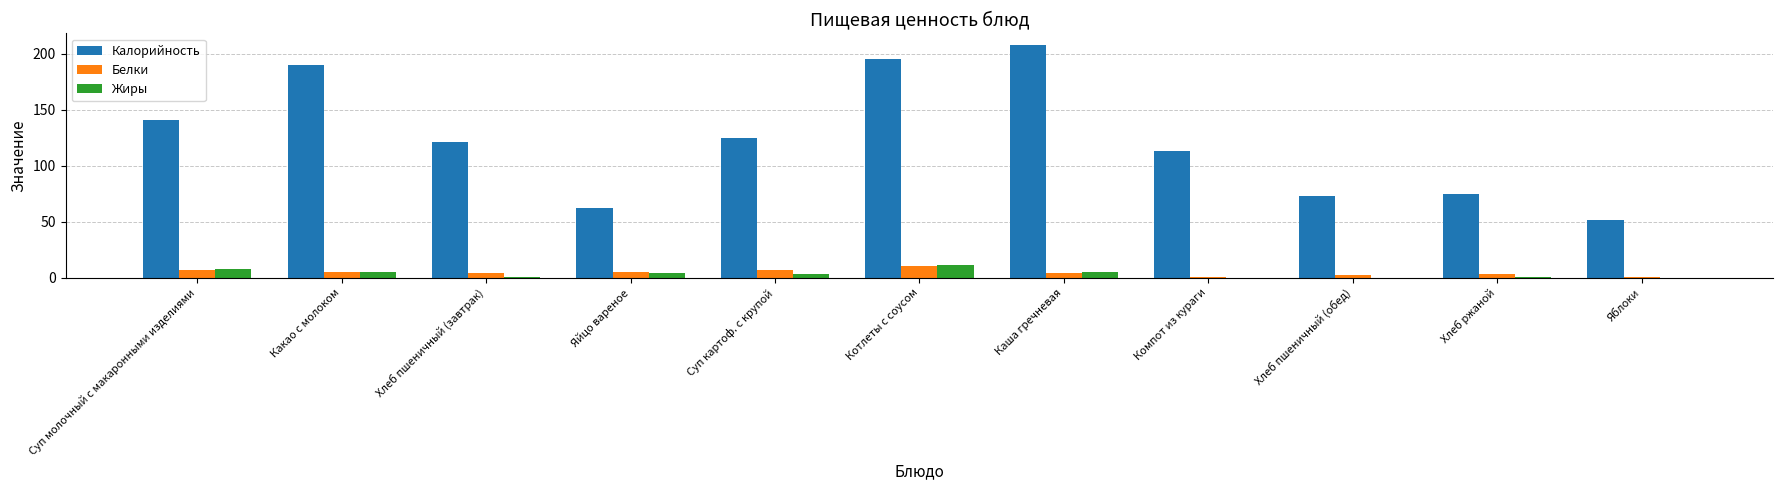

What is the sum of all Жиры values?

39.6